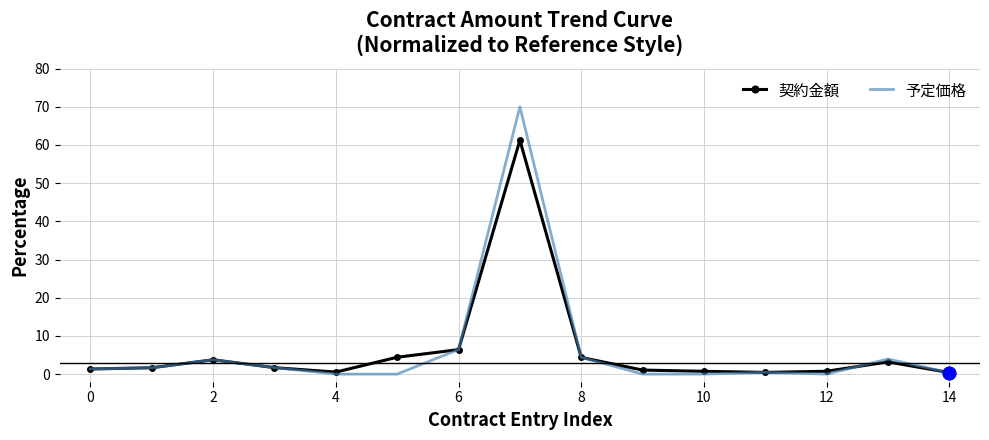

List the series in order of their peak value, highest first.

予定価格, 契約金額